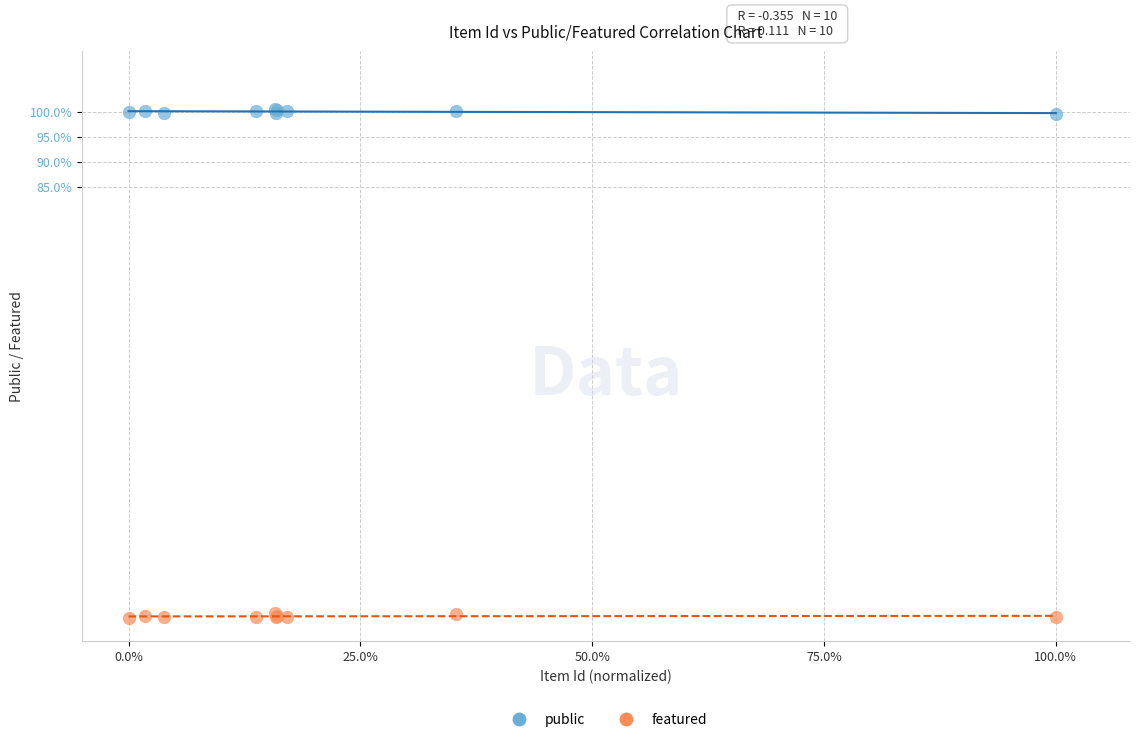

What are all the series names shown in the legend?

public, featured